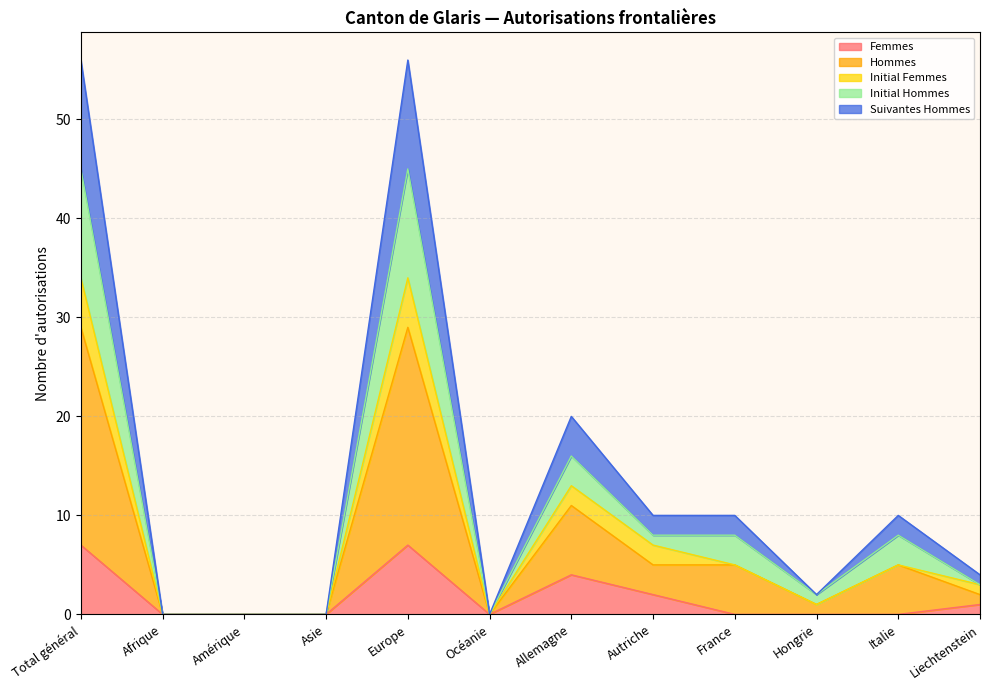

The Femmes series shows -3 at Océanie. True or false?

False